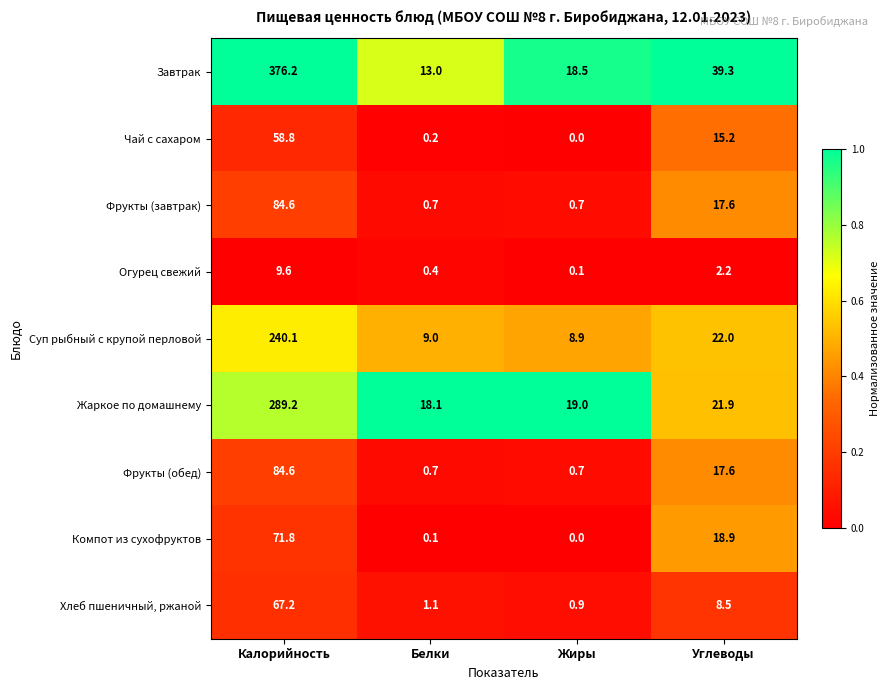

Which label corresponds to the smallest value in the chart?

Жиры